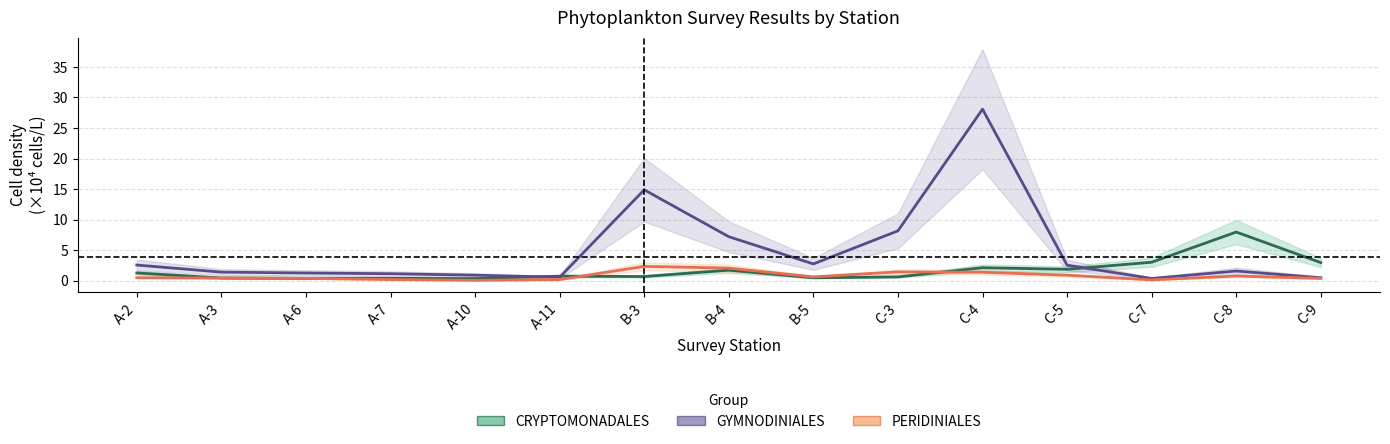

How many times do CRYPTOMONADALES and GYMNODINIALES cross each other?

3